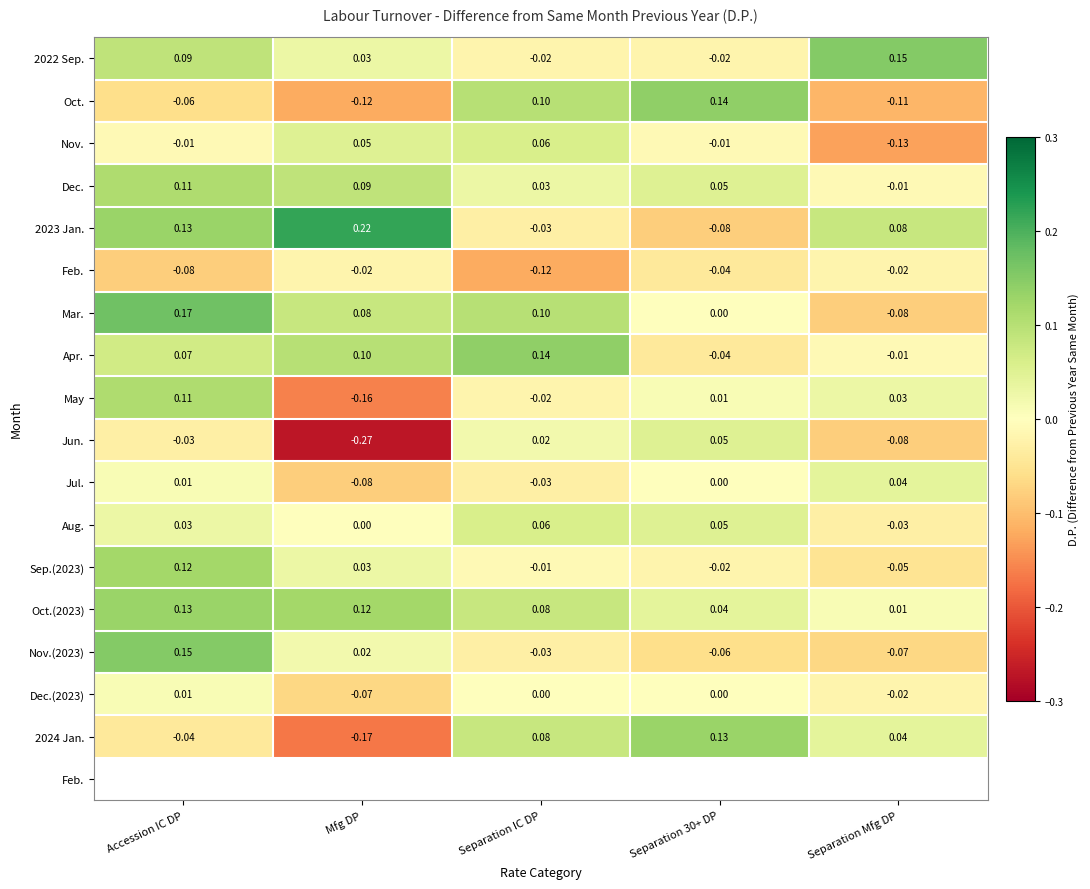

Which label corresponds to the smallest value in the chart?

Mfg DP